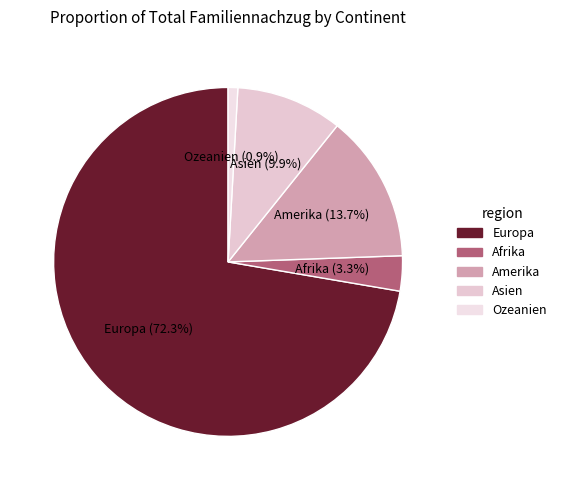

Rank the categories by value from highest to lowest.

Europa, Amerika, Asien, Afrika, Ozeanien